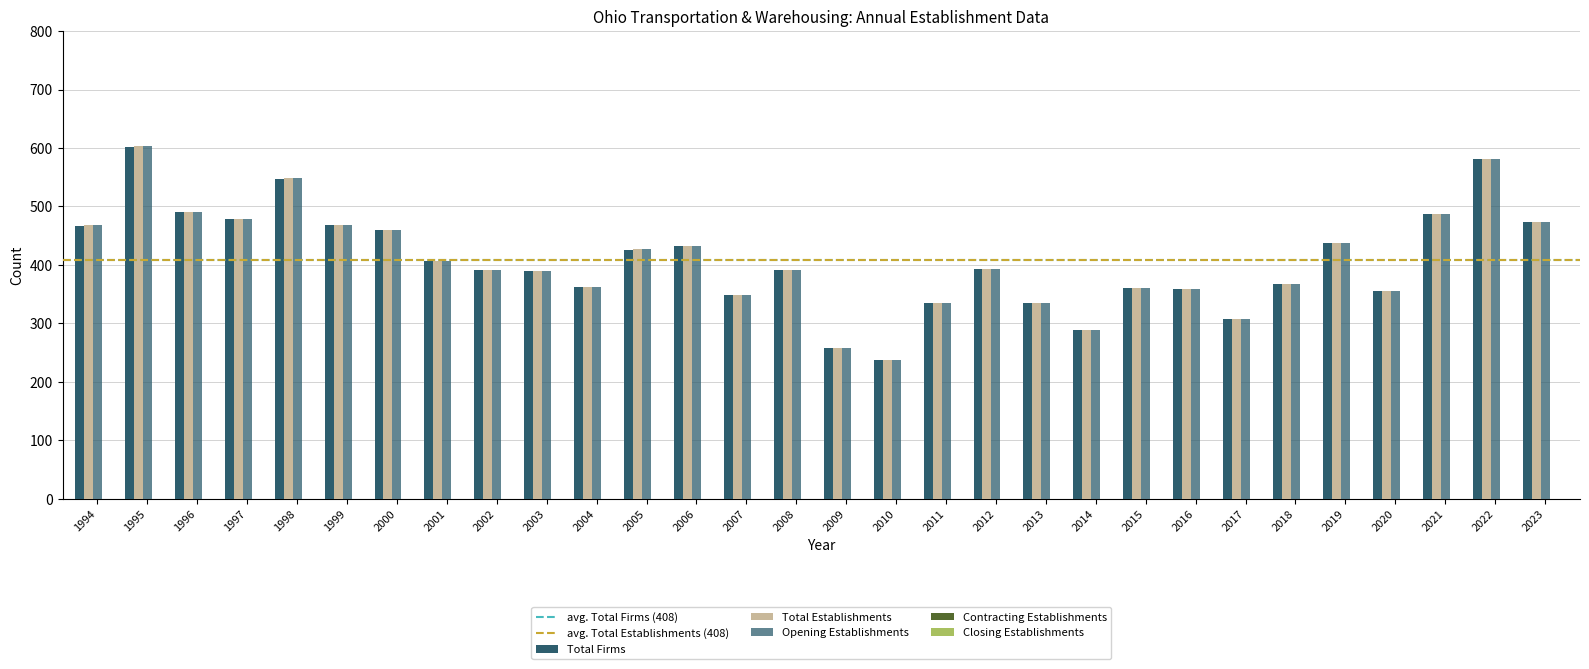

How many bars are there in total?

90